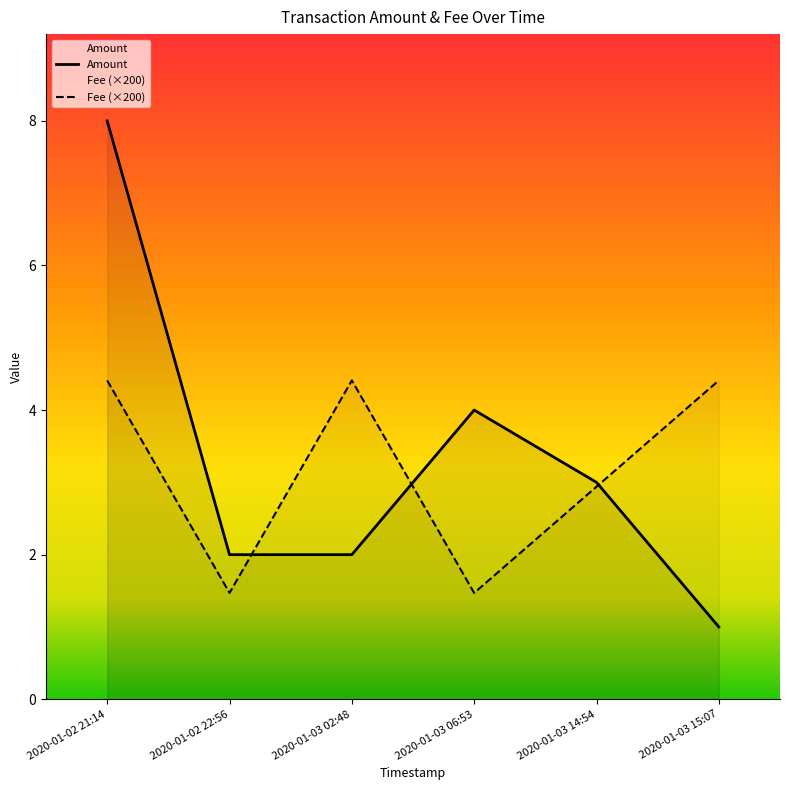

Which series has the largest total across all categories?

Amount